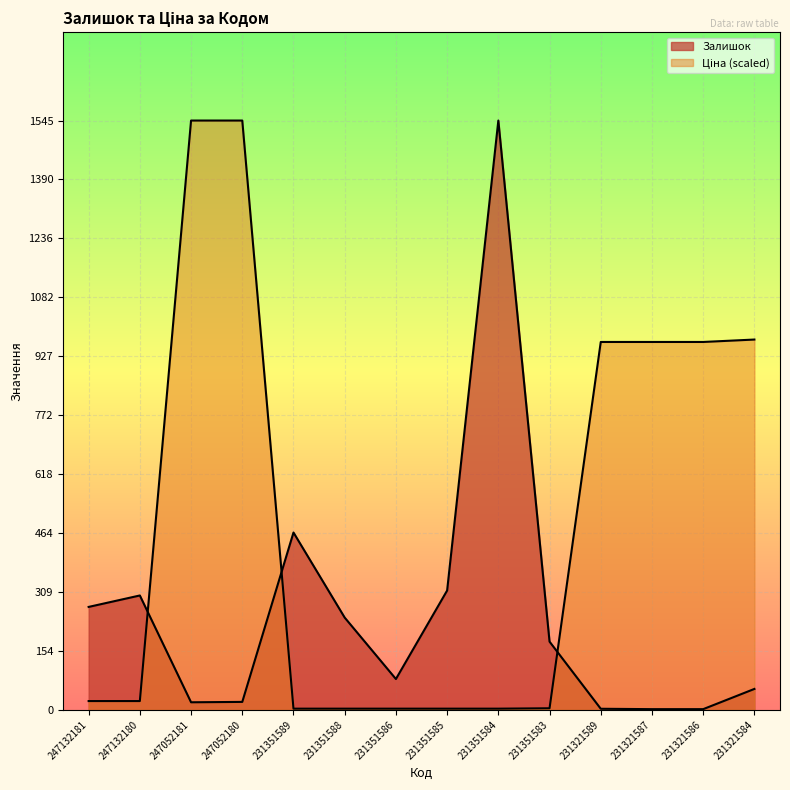

What is the average value of the Залишок series?

249.9